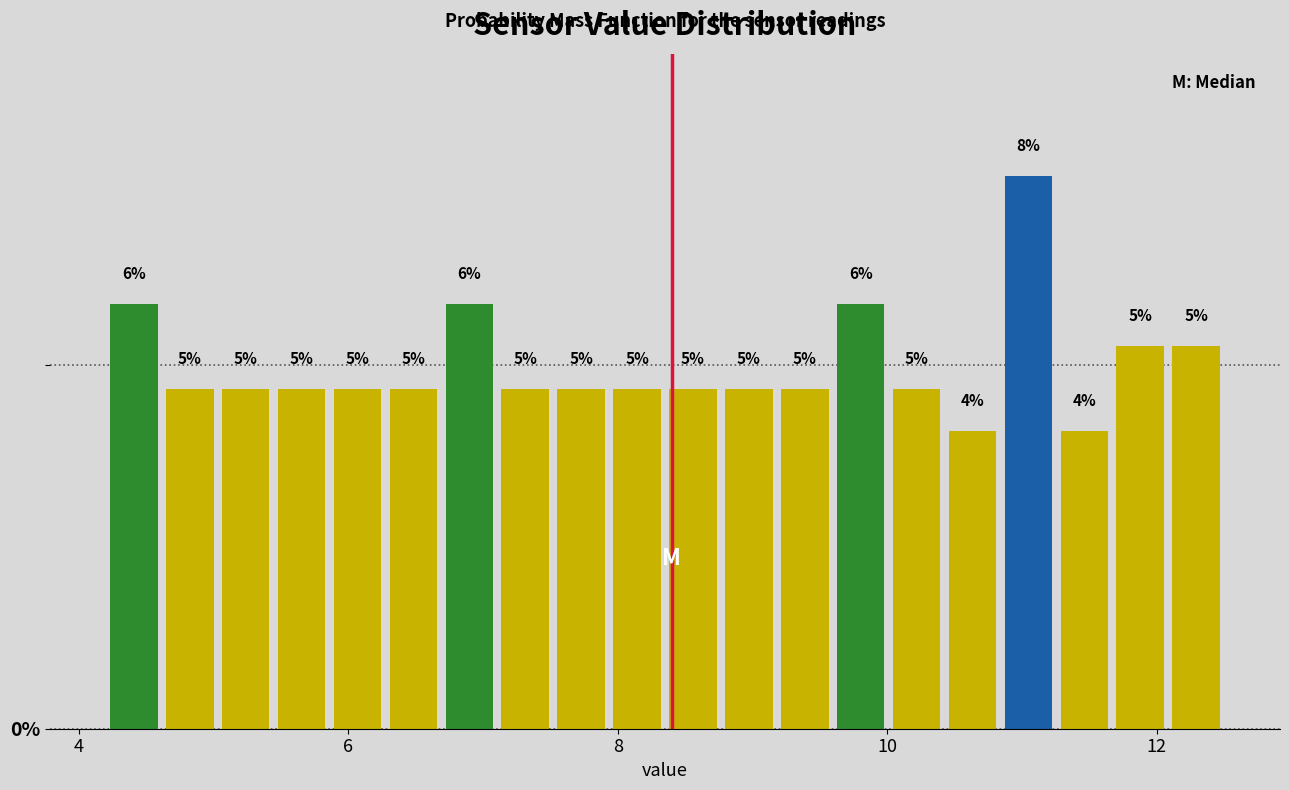

Read against the x-axis, roughly where is the centre of the tallest bar?

11.0